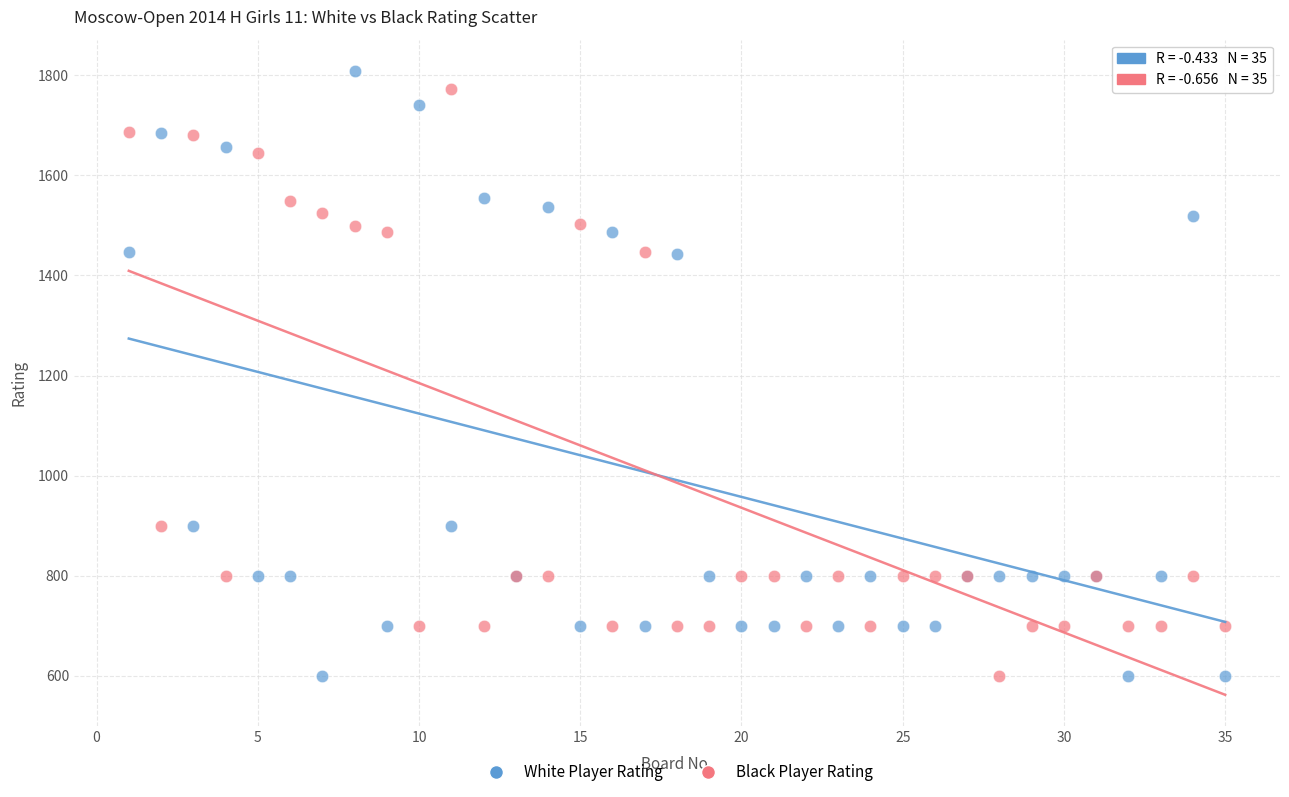

Which series contains the highest Y value?

White Player Rating